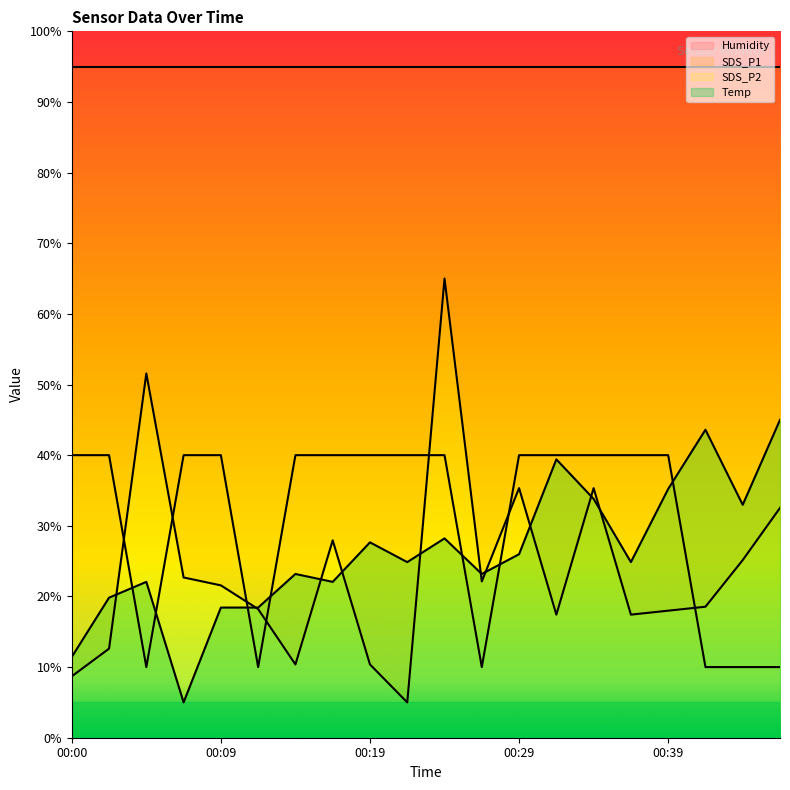

What is the highest value of the SDS_P1 series?

65.0